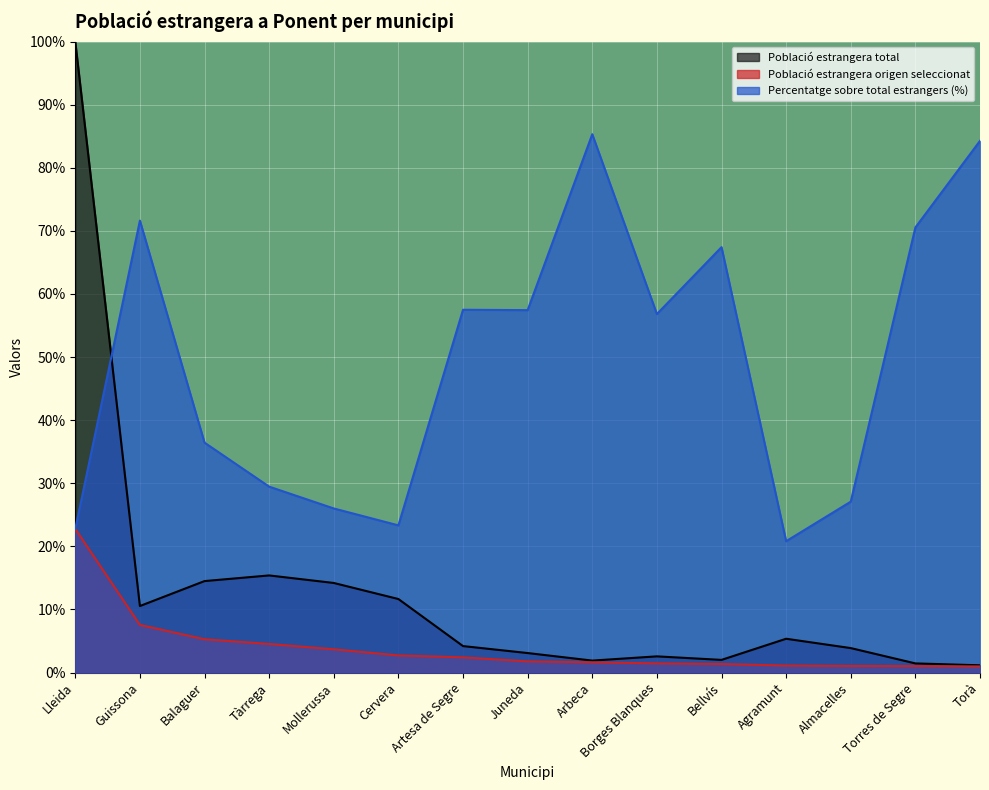

What is the value of the Població estrangera total point at the 8th from the left?

3.1